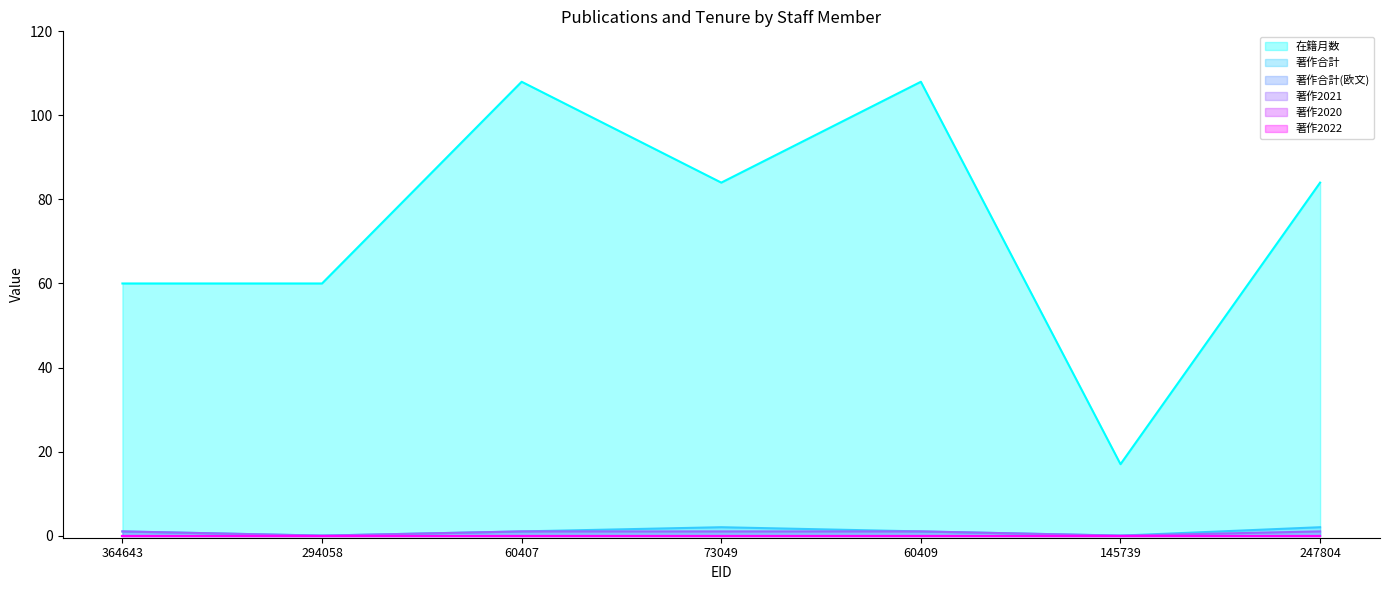

True or false: 著作2021 and 在籍月数 intersect in this chart.

False